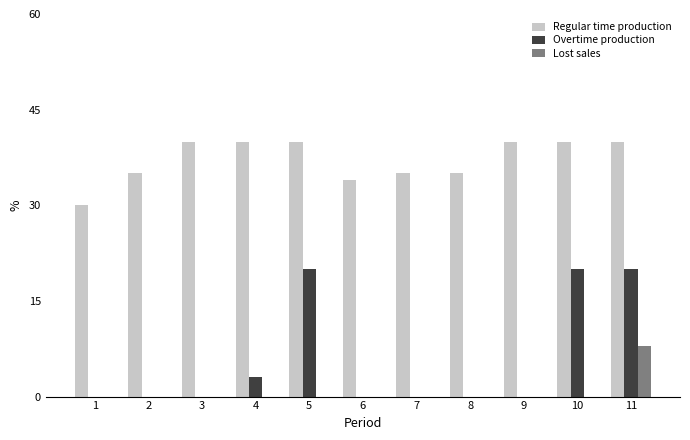

Are the bars grouped side by side (vs. stacked)?

Yes